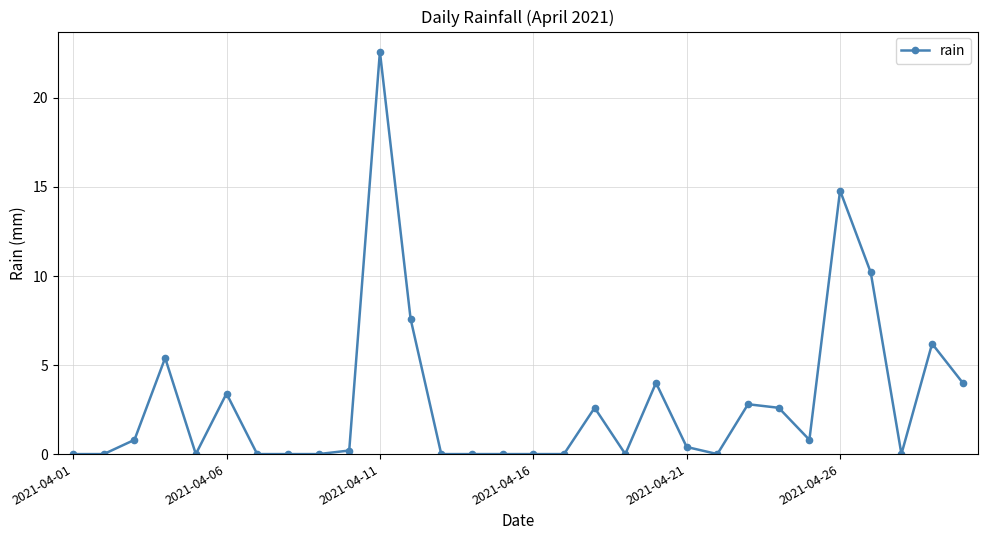

Does the chart display data point markers on the line(s)?

Yes